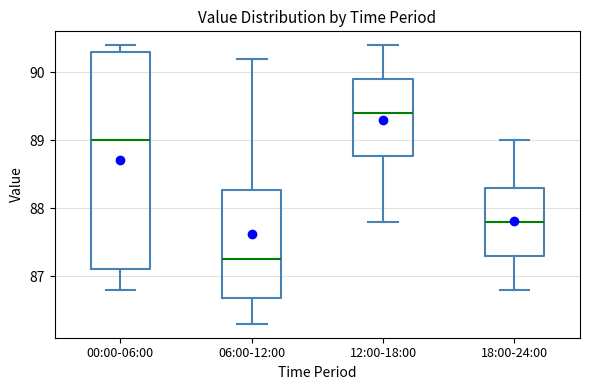

Which box has the lowest median line?

06:00-12:00